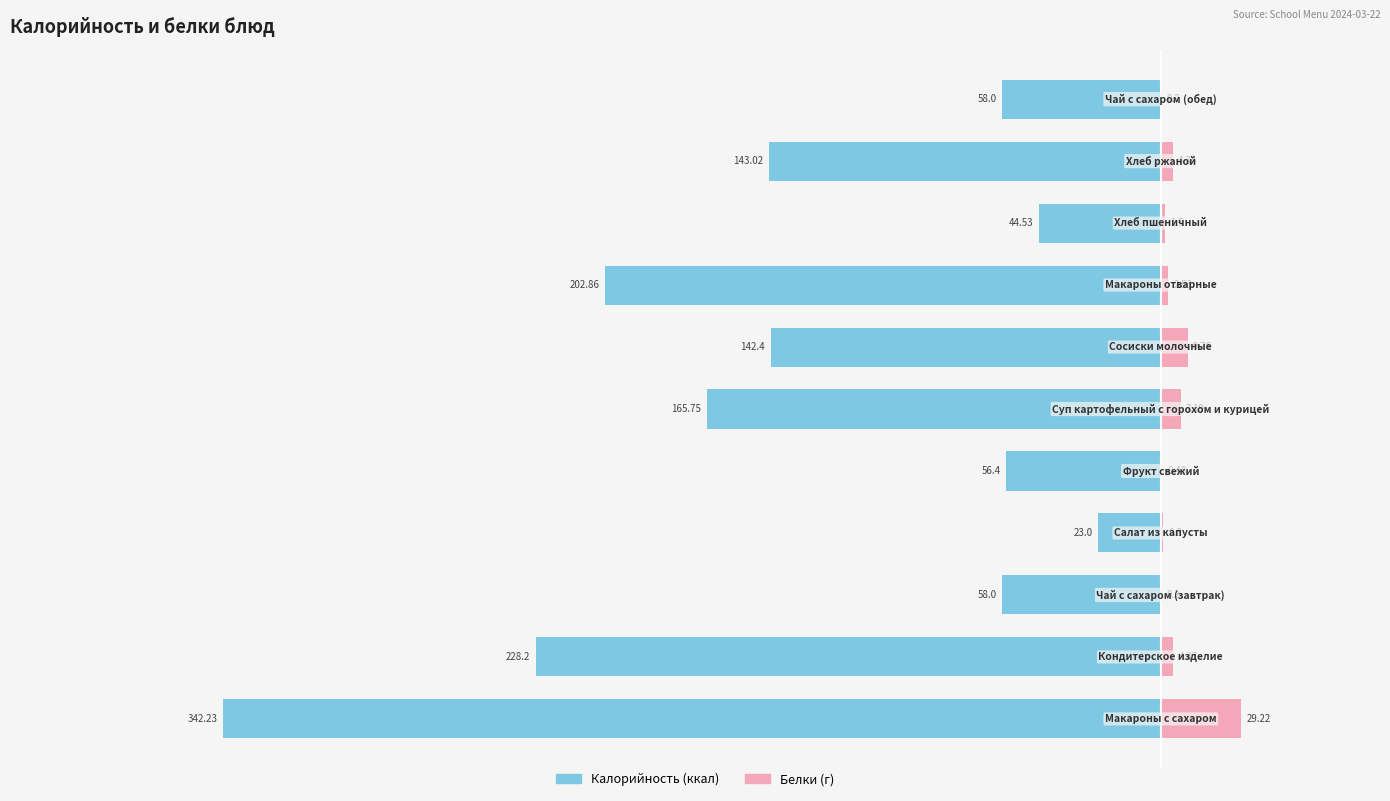

Rank the series at 7 from lowest to highest value.

Калорийность, Белки